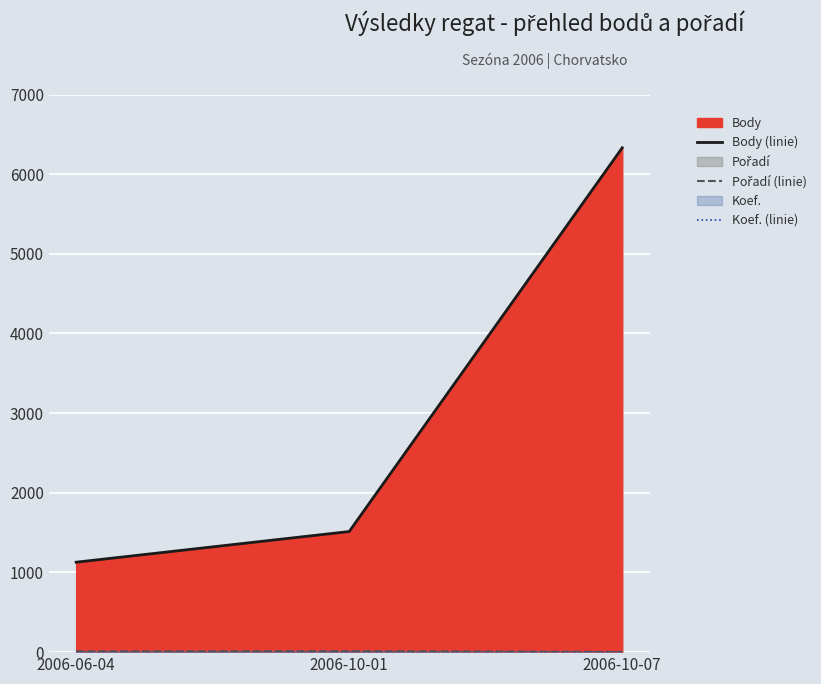

At how many categories does at least one series exceed 4129?

1